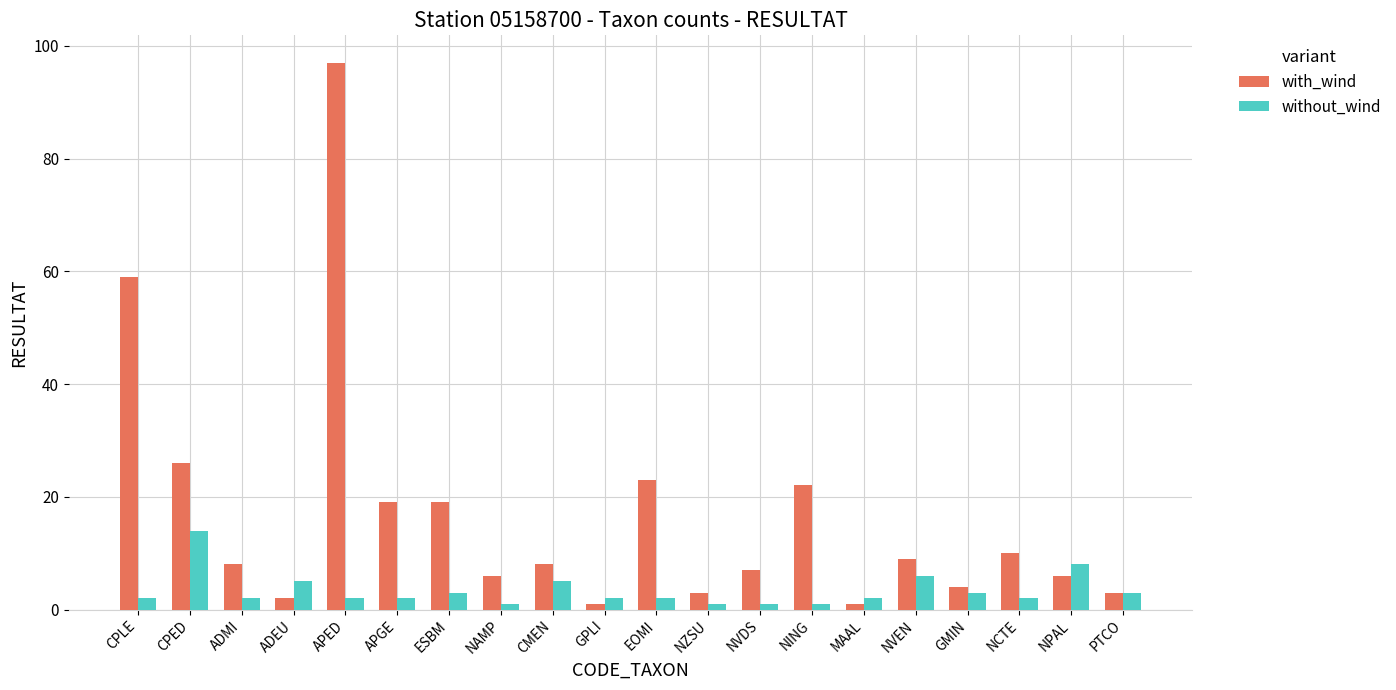

What are all the series names shown in the legend?

with_wind, without_wind